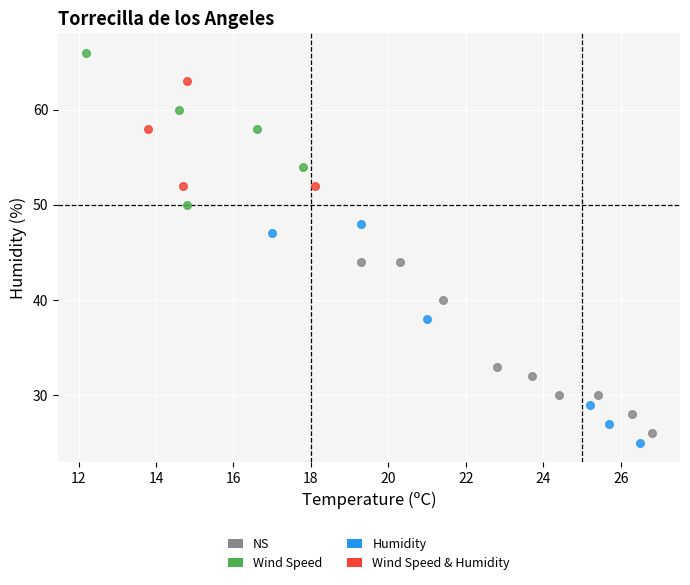

Which series contains the highest Y value?

Wind Speed